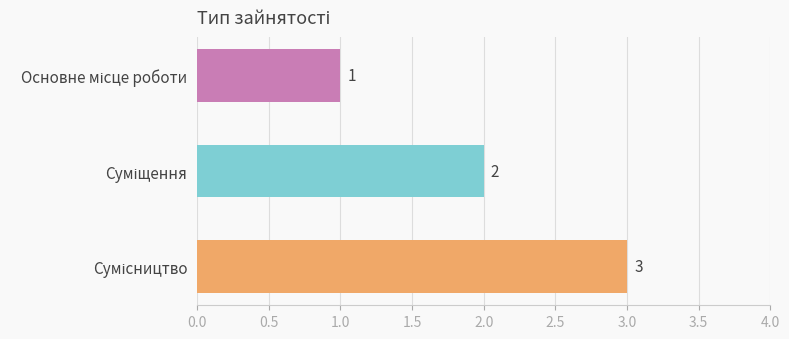

What is the value of the 3rd bar from the top?

3